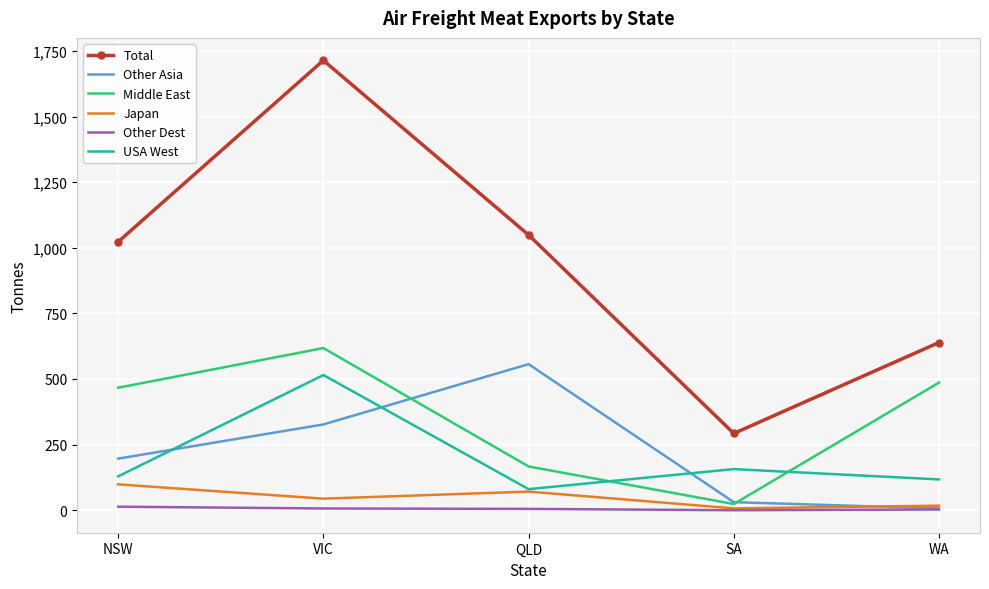

Is it true that Other Asia equals 265.8 at NSW?

False